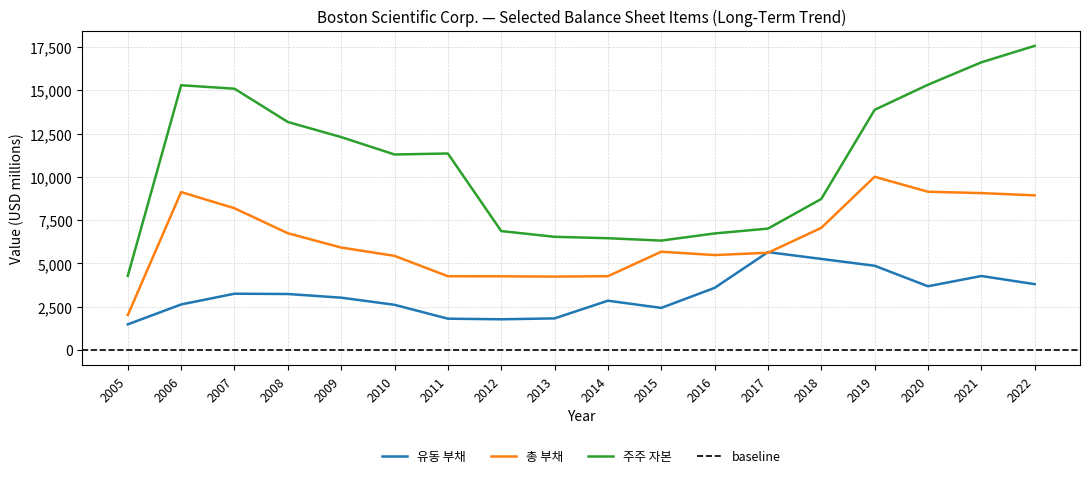

After their last crossing, which series has the higher values: 유동 부채 or 총 부채?

총 부채